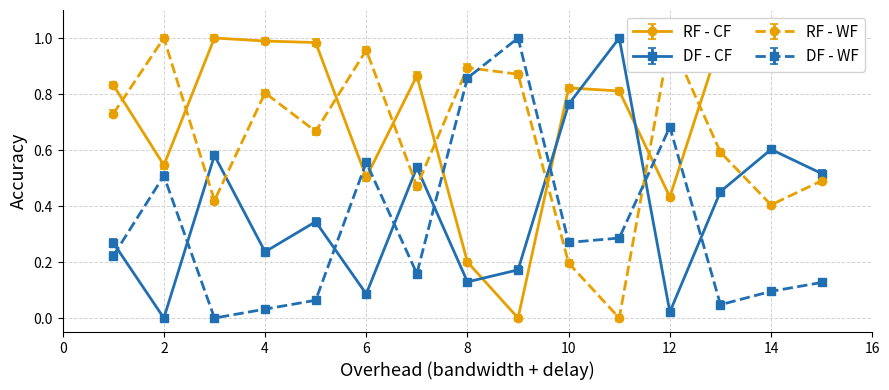

Which series ends up on top after the final intersection of DF - CF and RF - CF?

RF - CF